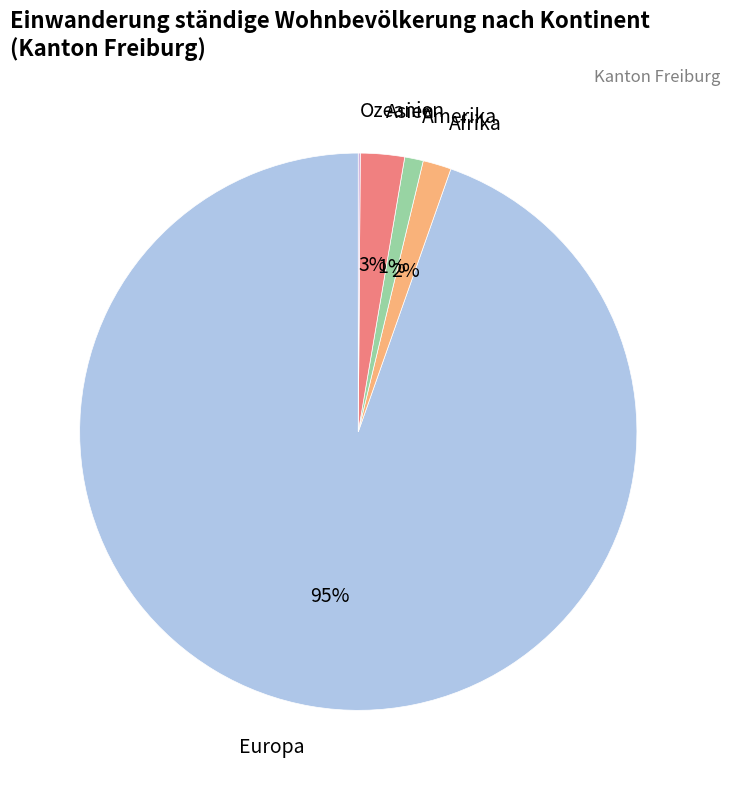

True or false: Asien accounts for 3% of the total.

True